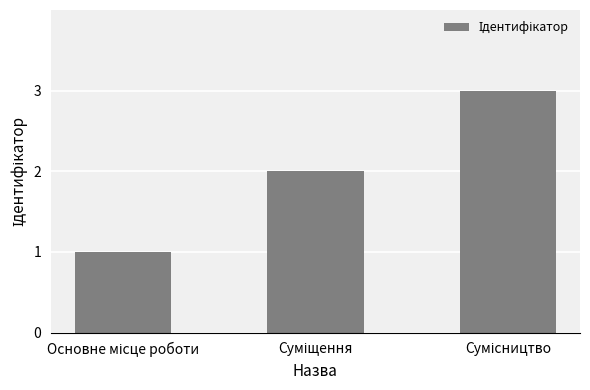

What is the greatest value displayed?

3